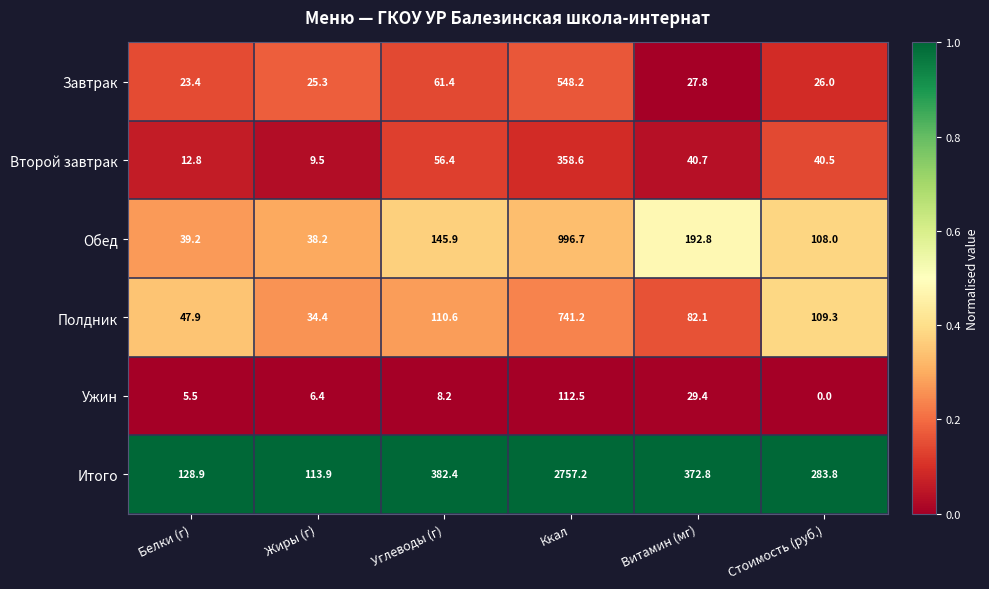

True or false: Ужин has a value of 5.5 at Белки (г).

True